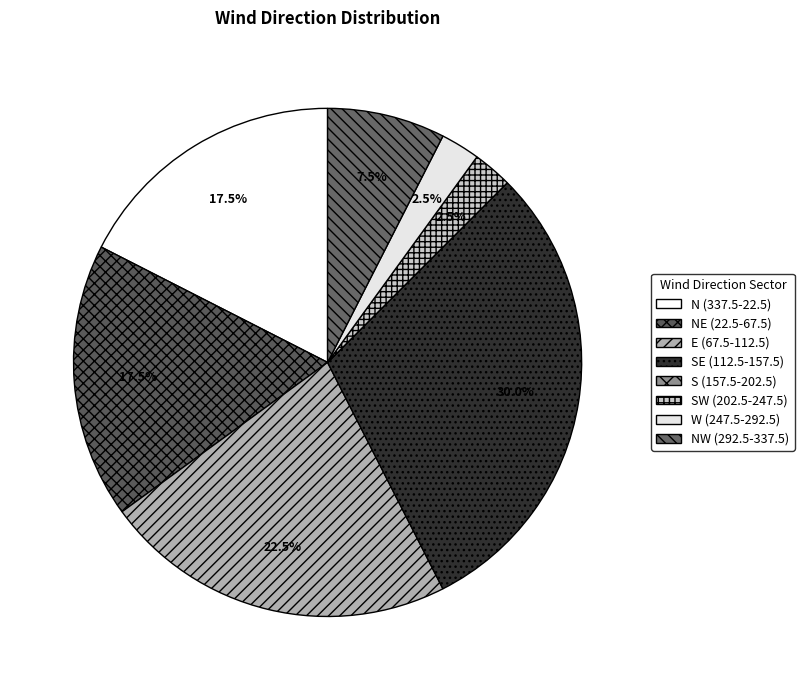

To the nearest percent, what is the average slice percentage?

12%